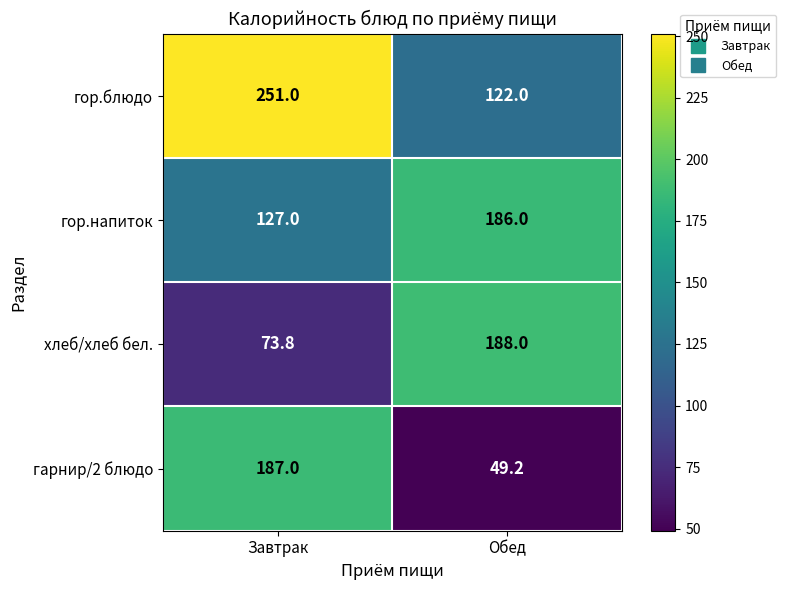

What is the minimum value shown in the chart?

49.2